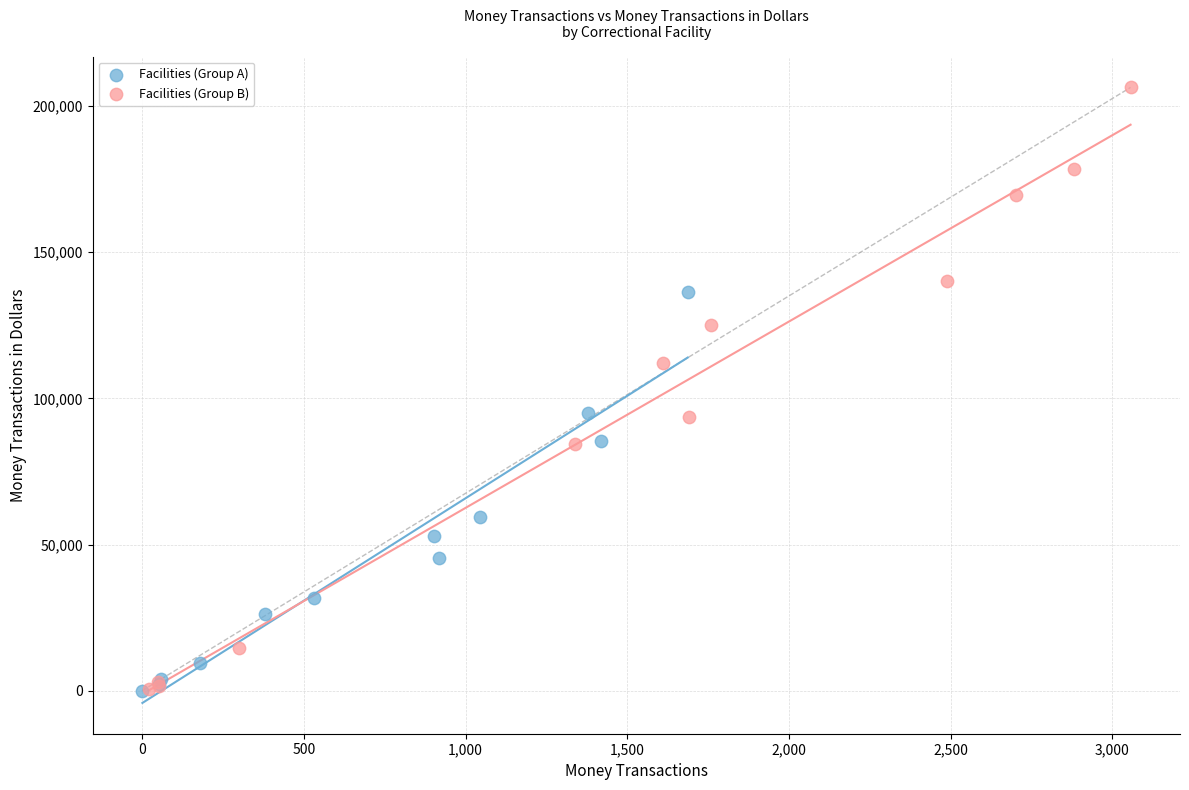

What are all the series names shown in the legend?

Facilities (Group A), Facilities (Group B)